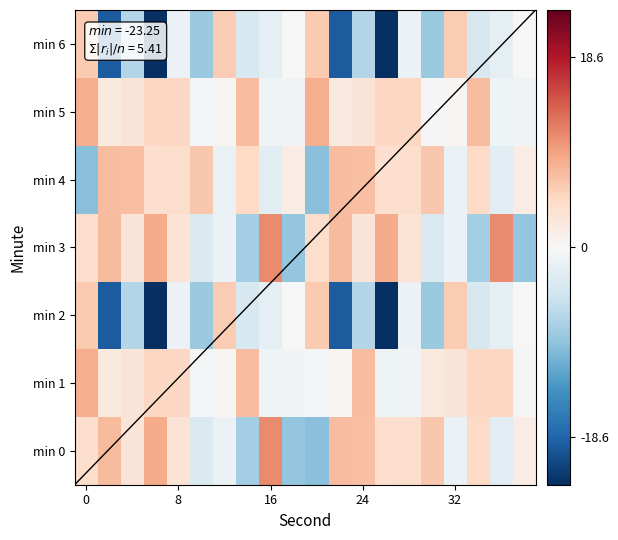

How many negative values does the min 3 series have?

8